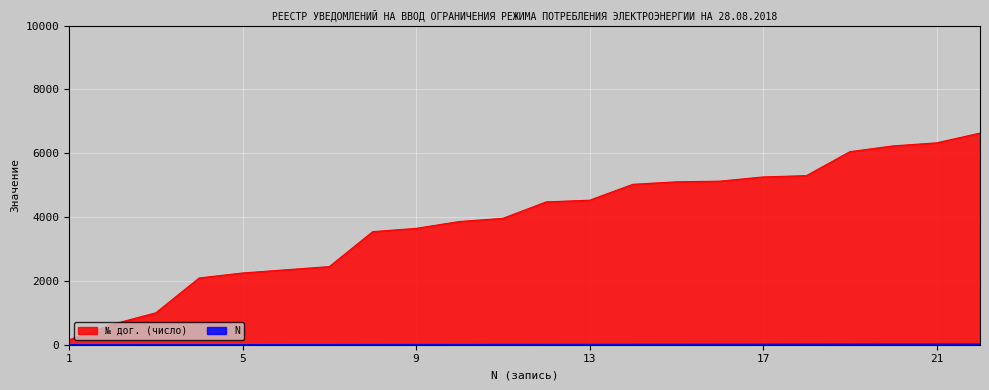

Rank the series by their average value, from lowest to highest.

N, № дог. (число)